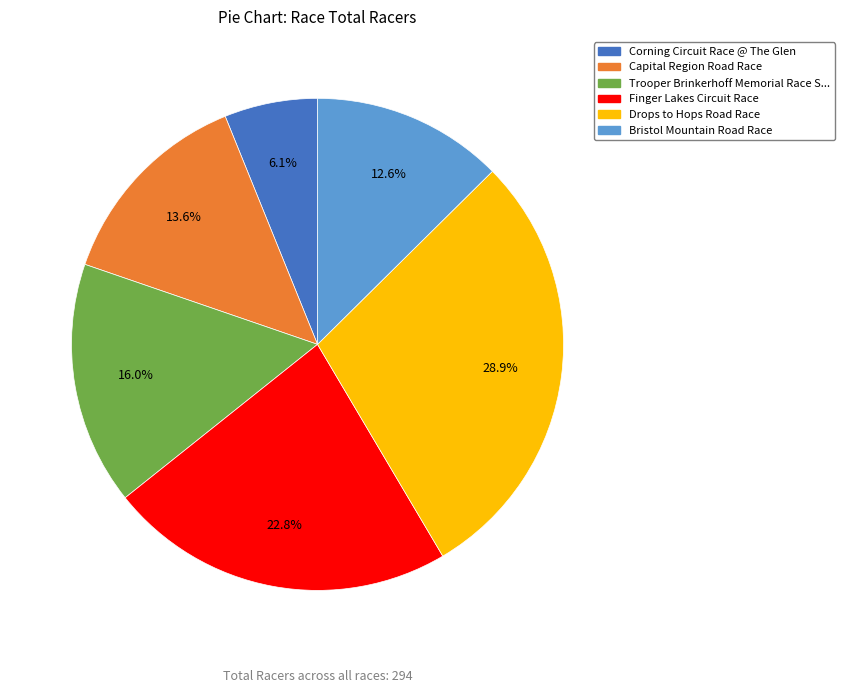

To the nearest percent, what is the average slice percentage?

17%